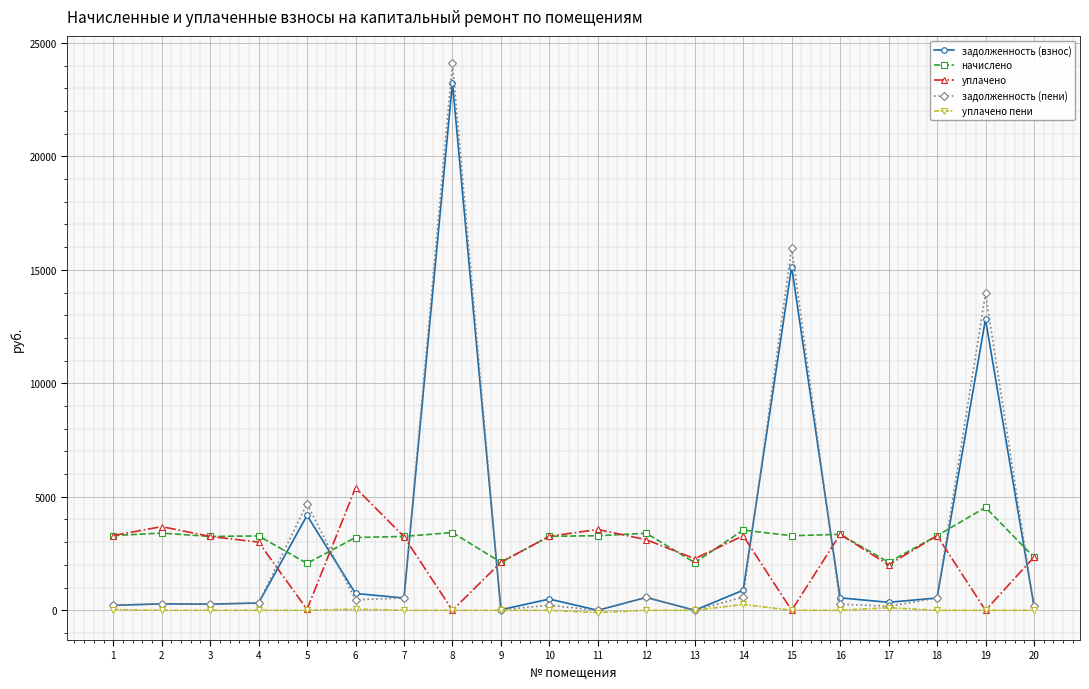

The value of задолженность (взнос) at 6 is 740.2. True or false?

True